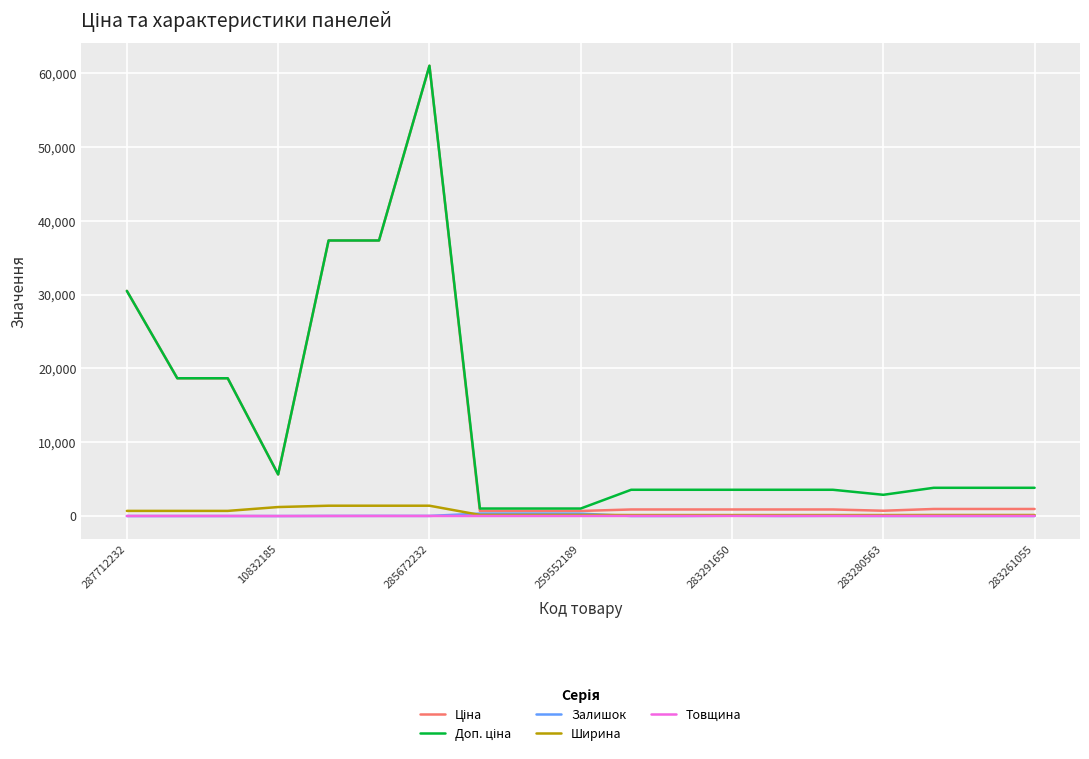

What is the maximum value shown in the chart?

61024.7